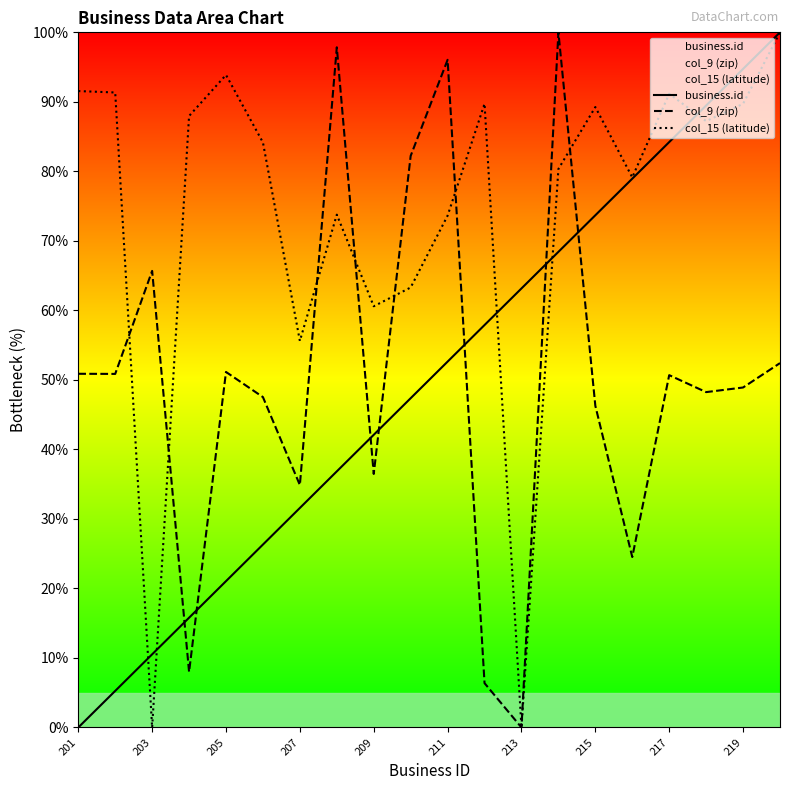

True or false: col_9 (zip) and business.id intersect in this chart.

True